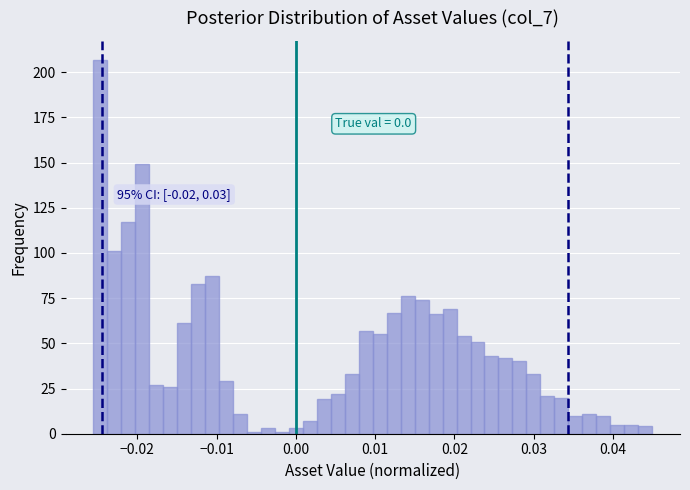

Read against the x-axis, roughly where is the centre of the tallest bar?

-0.025